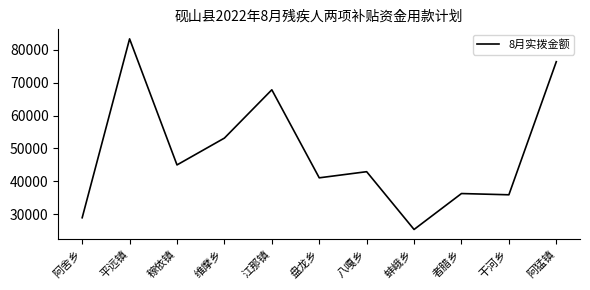

At which category does the chart reach its minimum across all series?

蚌峨乡